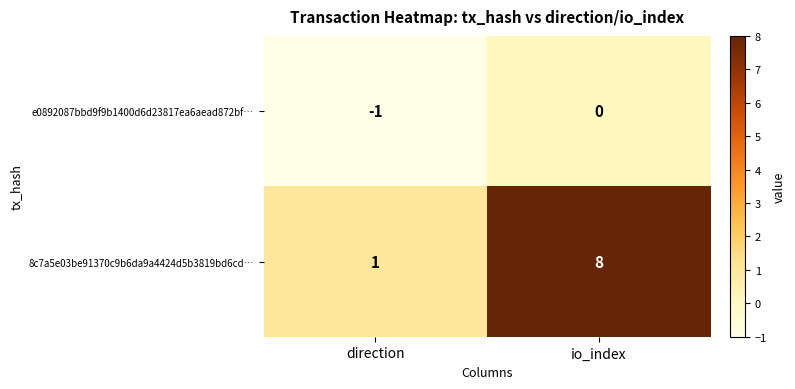

Is the value of e0892087bbd9f9b1400d6d23817ea6aead872bf… at direction greater than the value of 8c7a5e03be91370c9b6da9a4424d5b3819bd6cd… at direction?

No